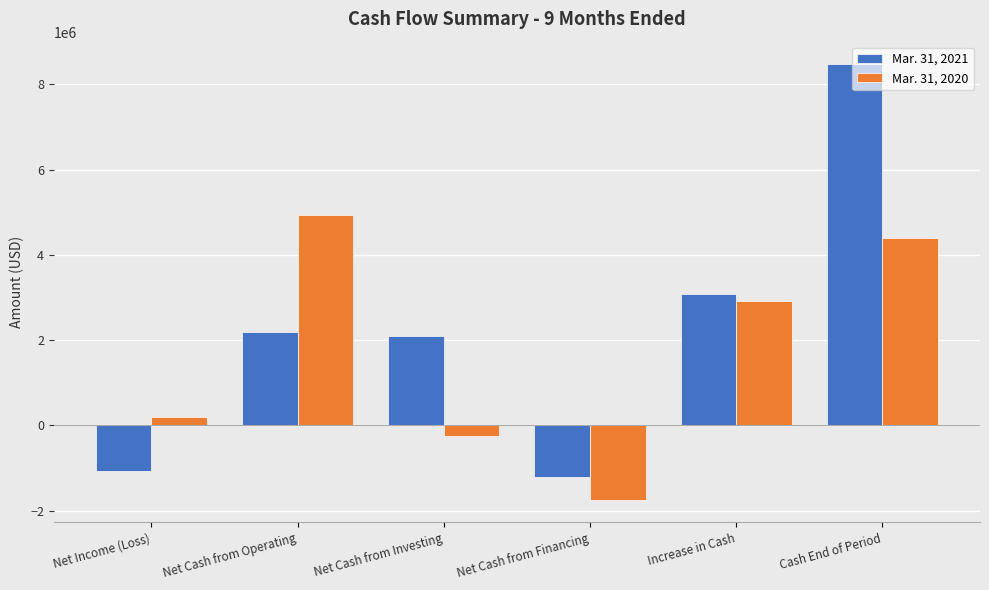

Which series has the largest range (max minus min)?

Mar. 31, 2021